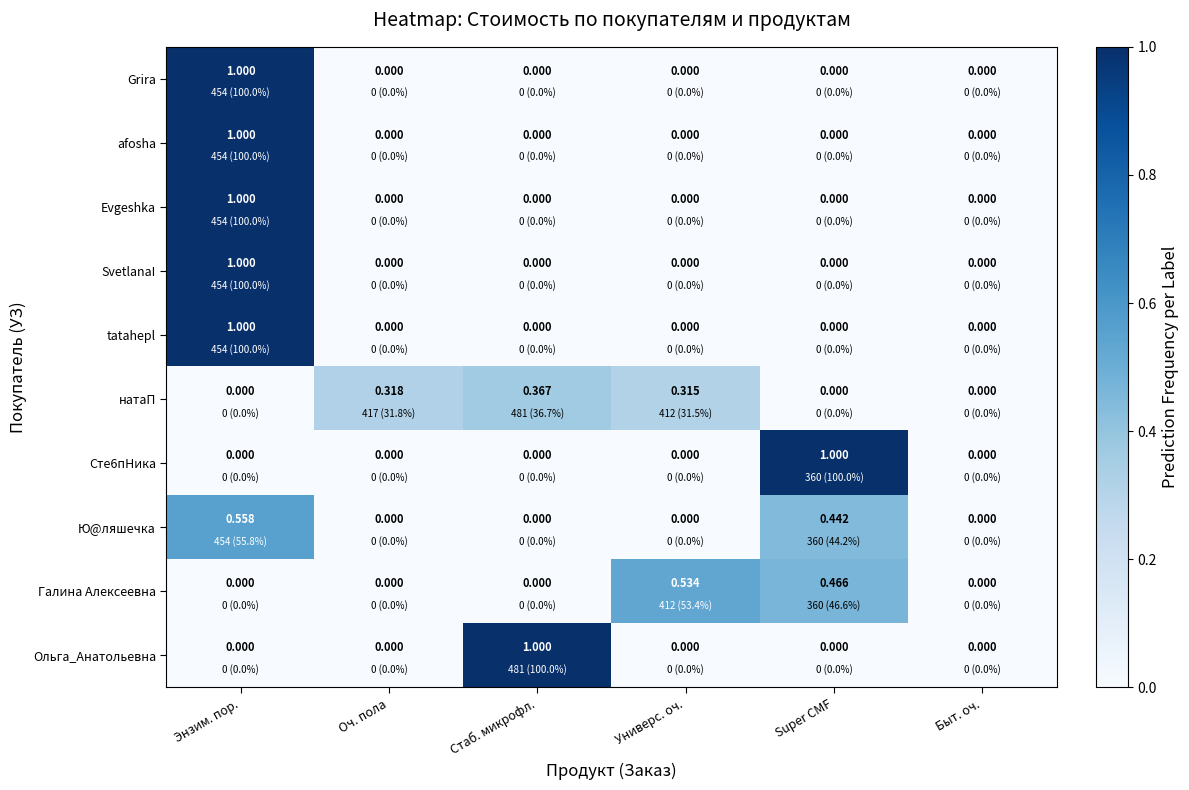

How many data points does each series have?

6